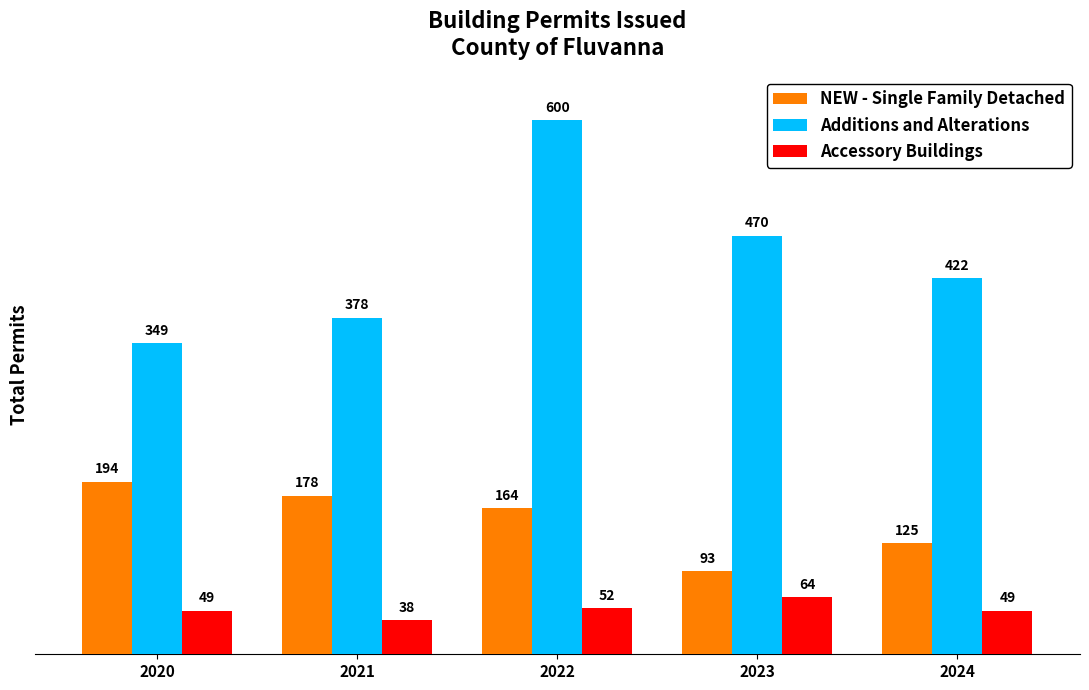

What value does the Accessory Buildings series have at 2023, to the nearest 10?

60